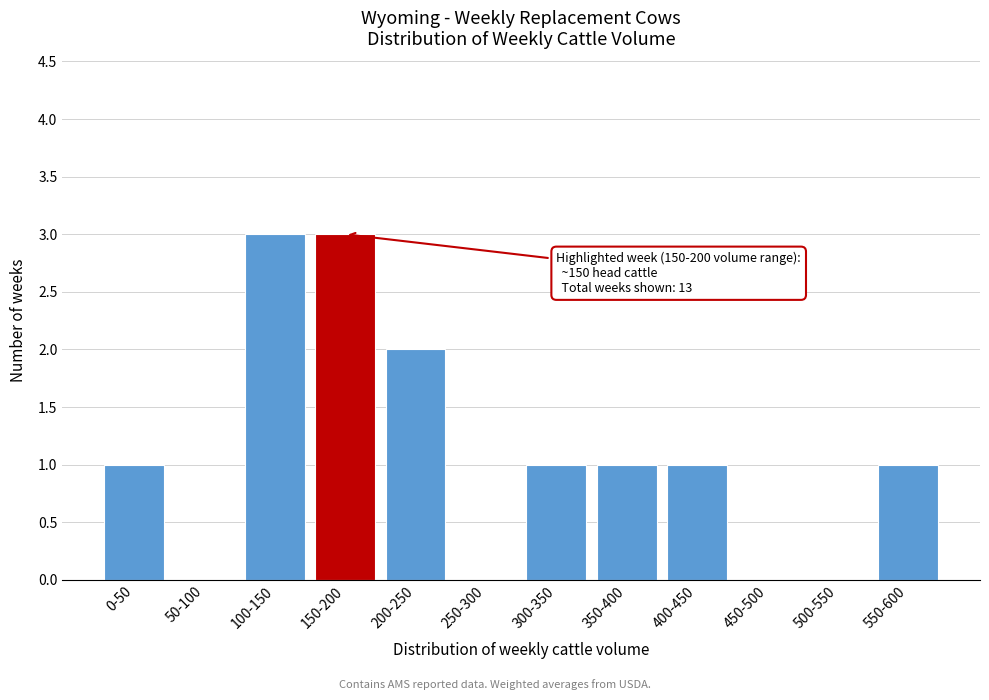

Reading left to right, transcribe all the data shown in this chart.

0-50=1	50-100=0	100-150=3	150-200=3	200-250=2	250-300=0	300-350=1	350-400=1	400-450=1	450-500=0	500-550=0	550-600=1